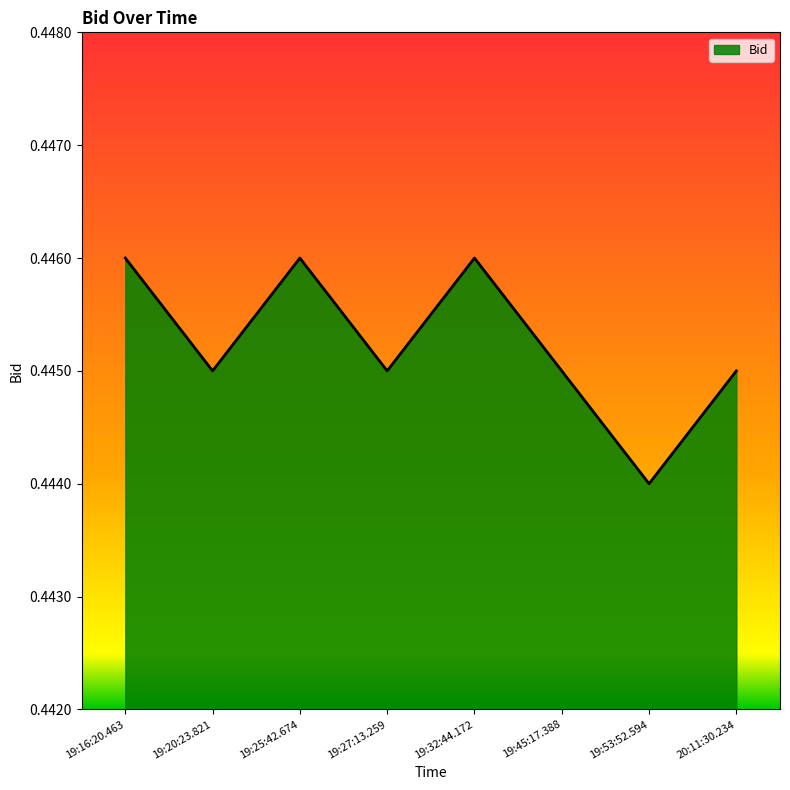

The chart shows a value of 0.2 at 19:25:42.674. True or false?

False